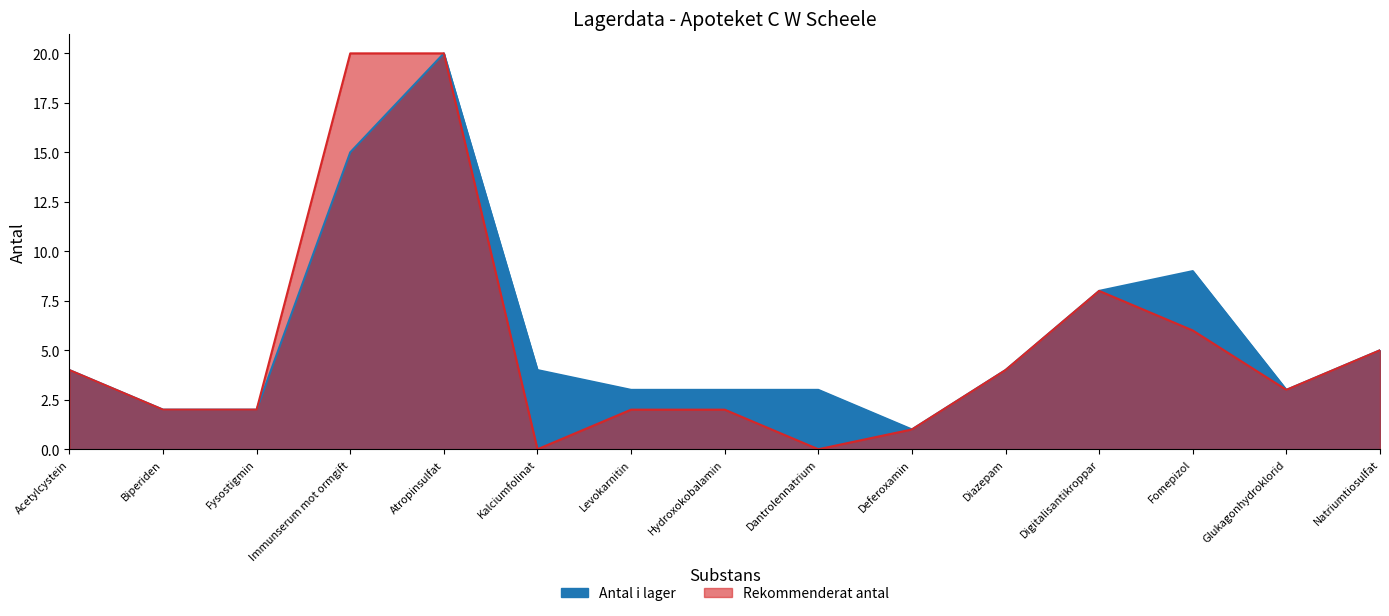

What is the sum of the Antal i lager values at Hydroxokobalamin and Glukagonhydroklorid?

6